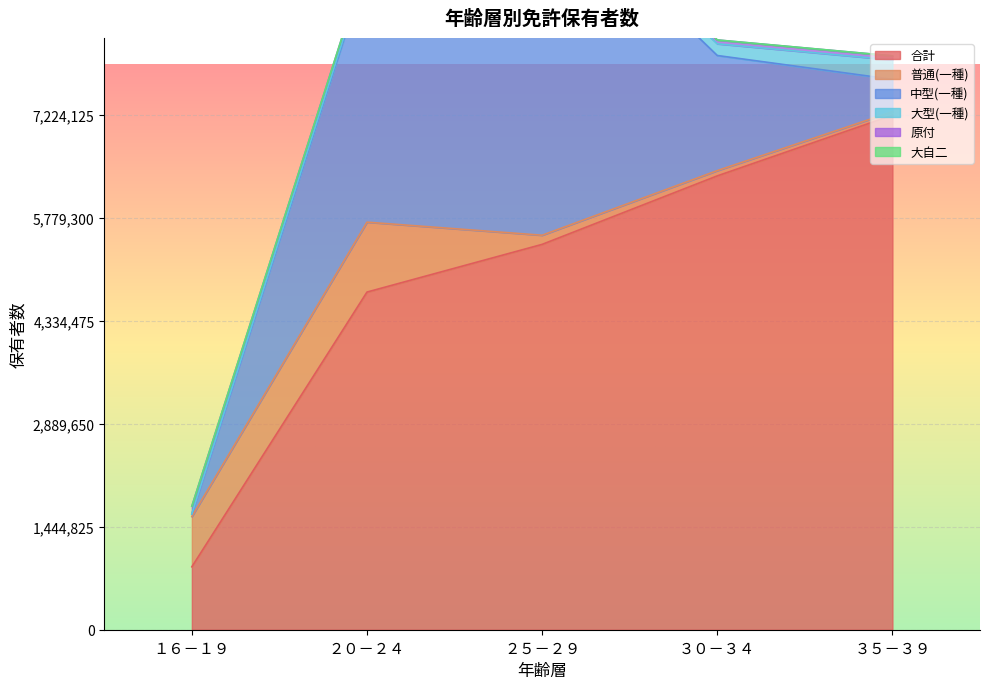

Rank the categories by 大自二 value from lowest to highest.

１６－１９, ２５－２９, ３０－３４, ３５－３９, ２０－２４